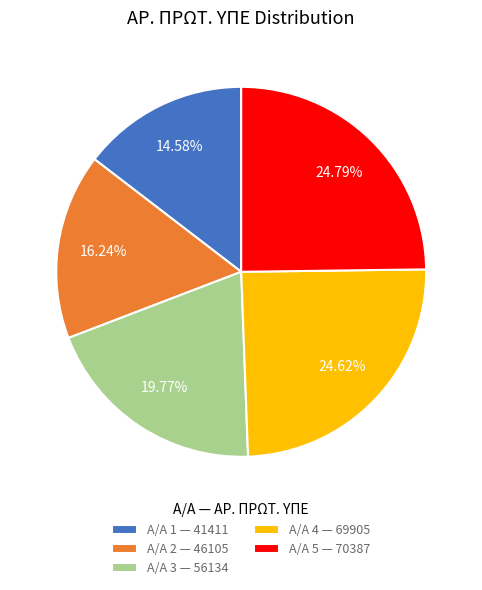

Which has a higher value, Α/Α 2 — 46105 or Α/Α 3 — 56134?

Α/Α 3 — 56134